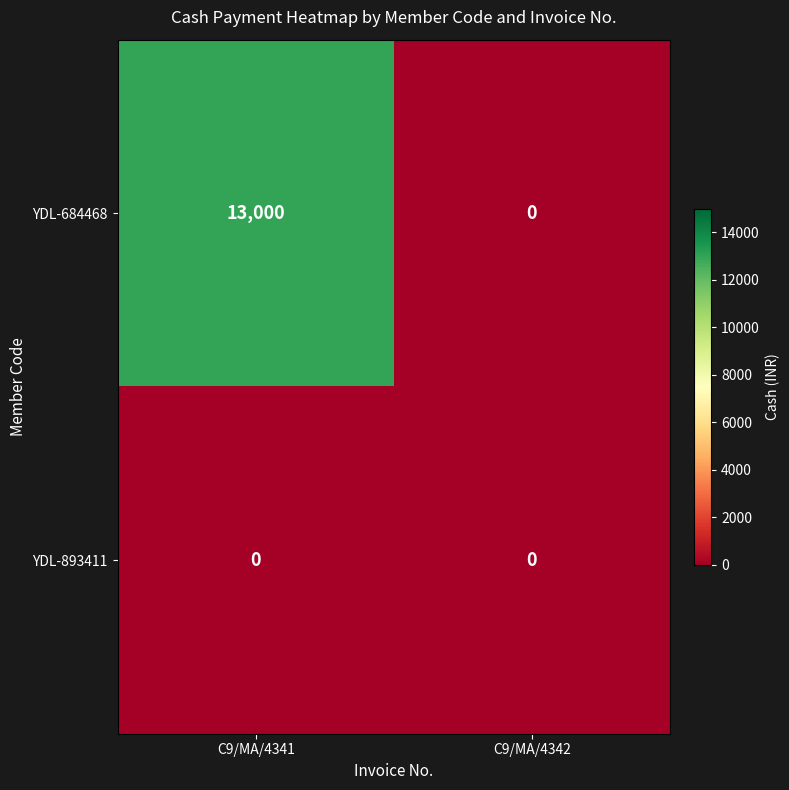

At which category is the sum across all series the highest?

C9/MA/4341